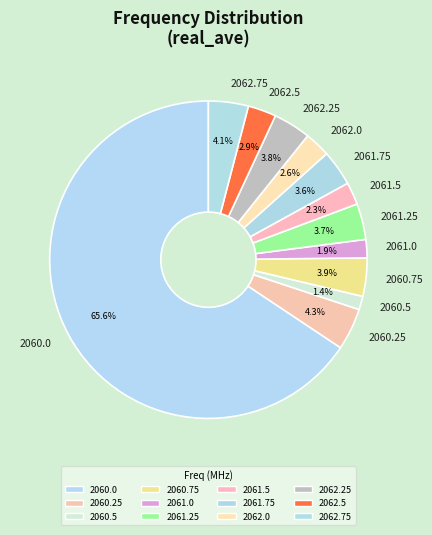

Approximately how many times larger is the value at 2062.5 compared to 2060.25?

0.7